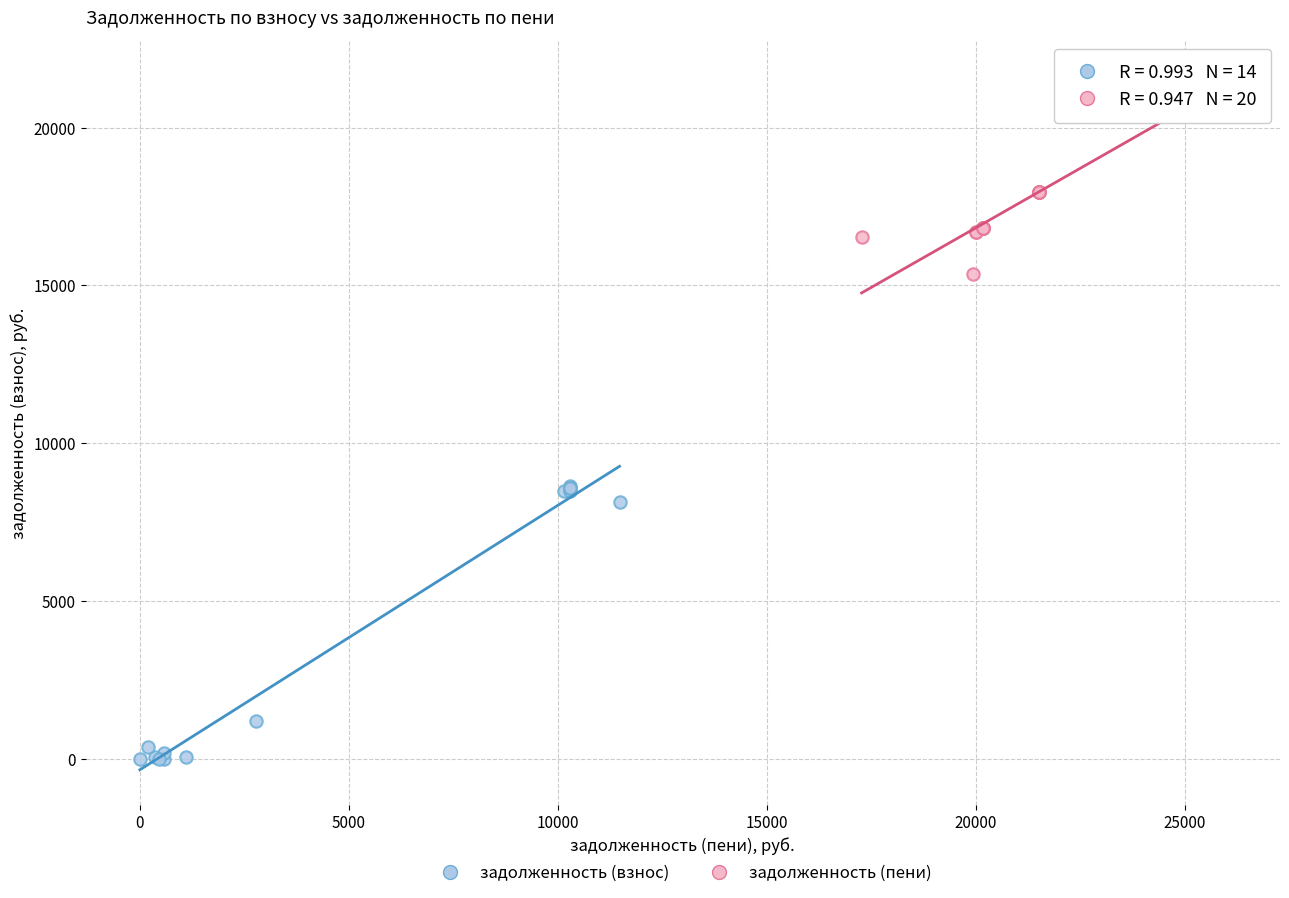

Which series contains the highest Y value?

задолженность (пени)